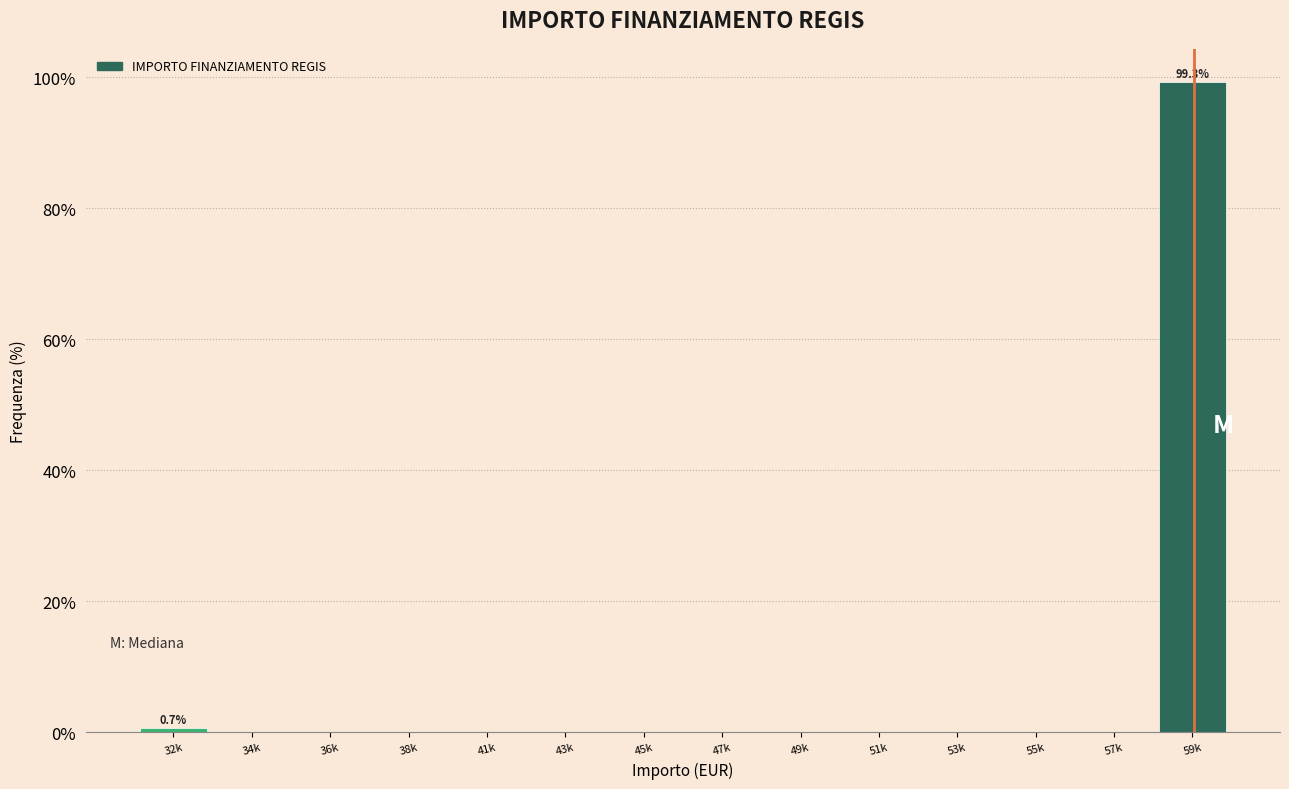

Reading left to right, list all the values displayed in this chart.

32k=0.7	34k=0.0	36k=0.0	38k=0.0	41k=0.0	43k=0.0	45k=0.0	47k=0.0	49k=0.0	51k=0.0	53k=0.0	55k=0.0	57k=0.0	59k=99.3